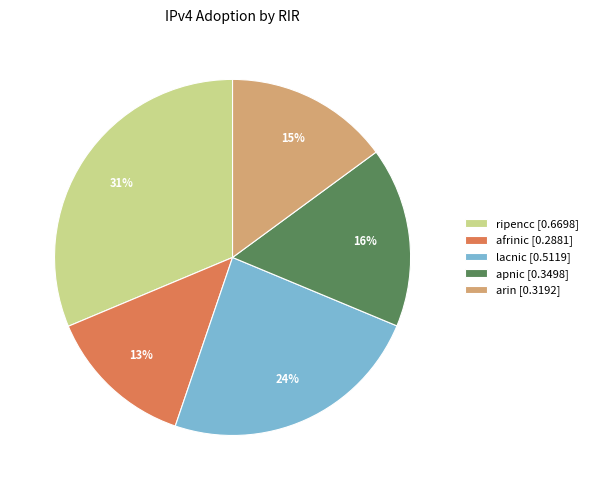

To the nearest percent, what is the difference between the largest and smallest slice percentages?

18%